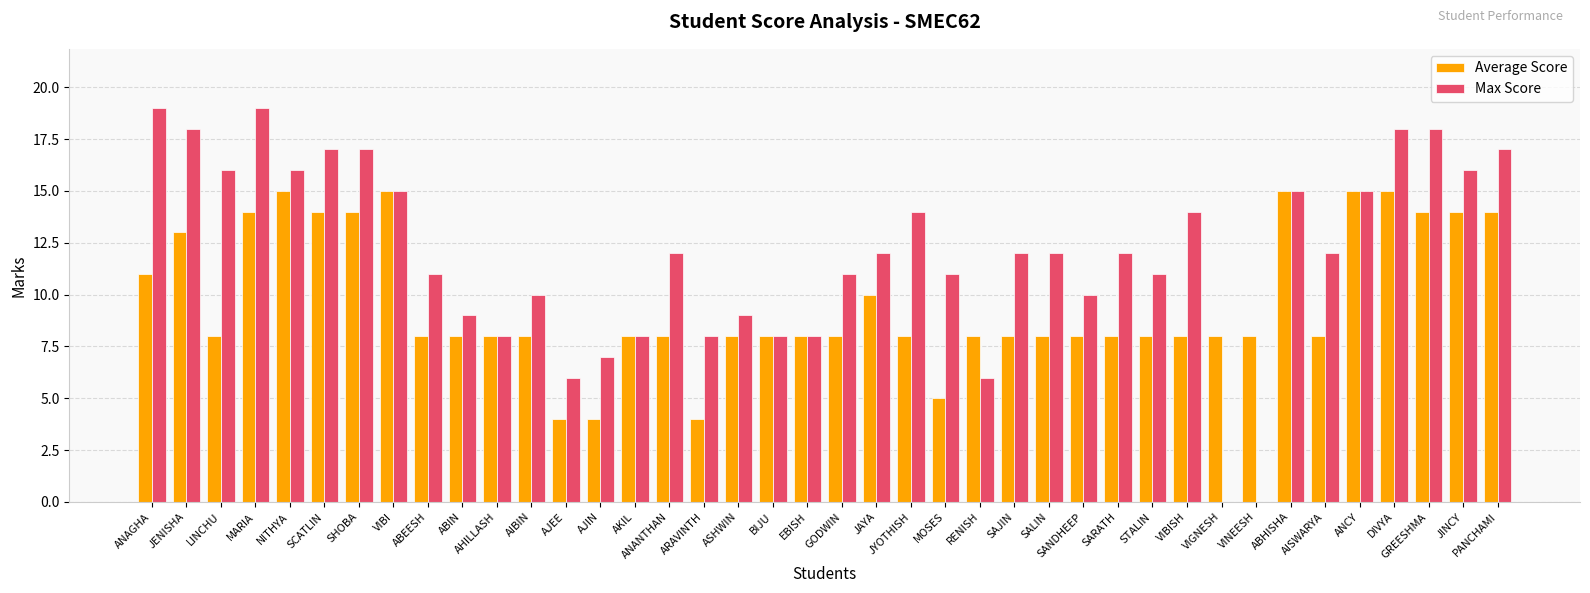

What is the maximum value shown in the chart?

19